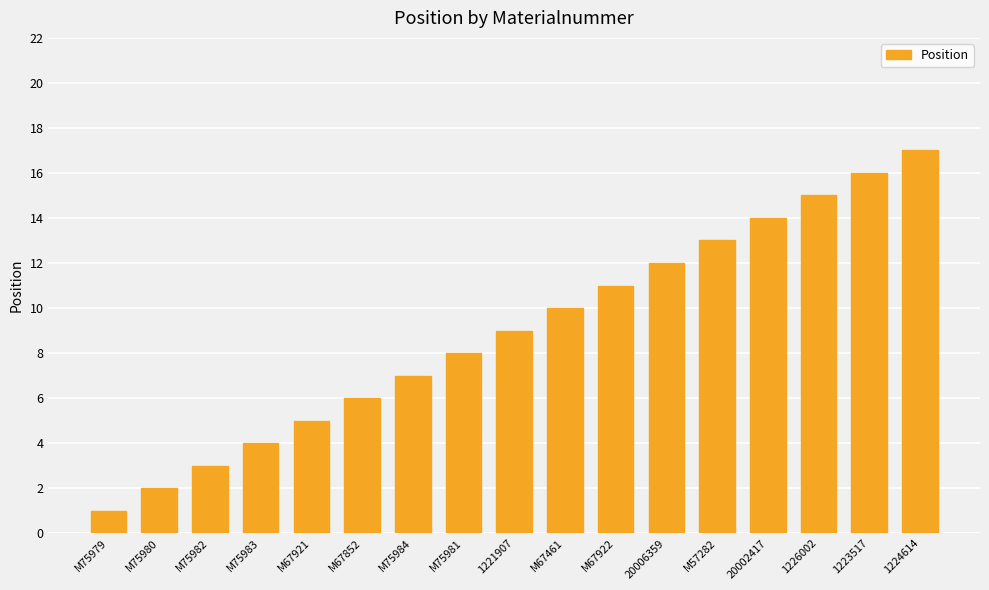

The value at M67922 is 6. True or false?

False